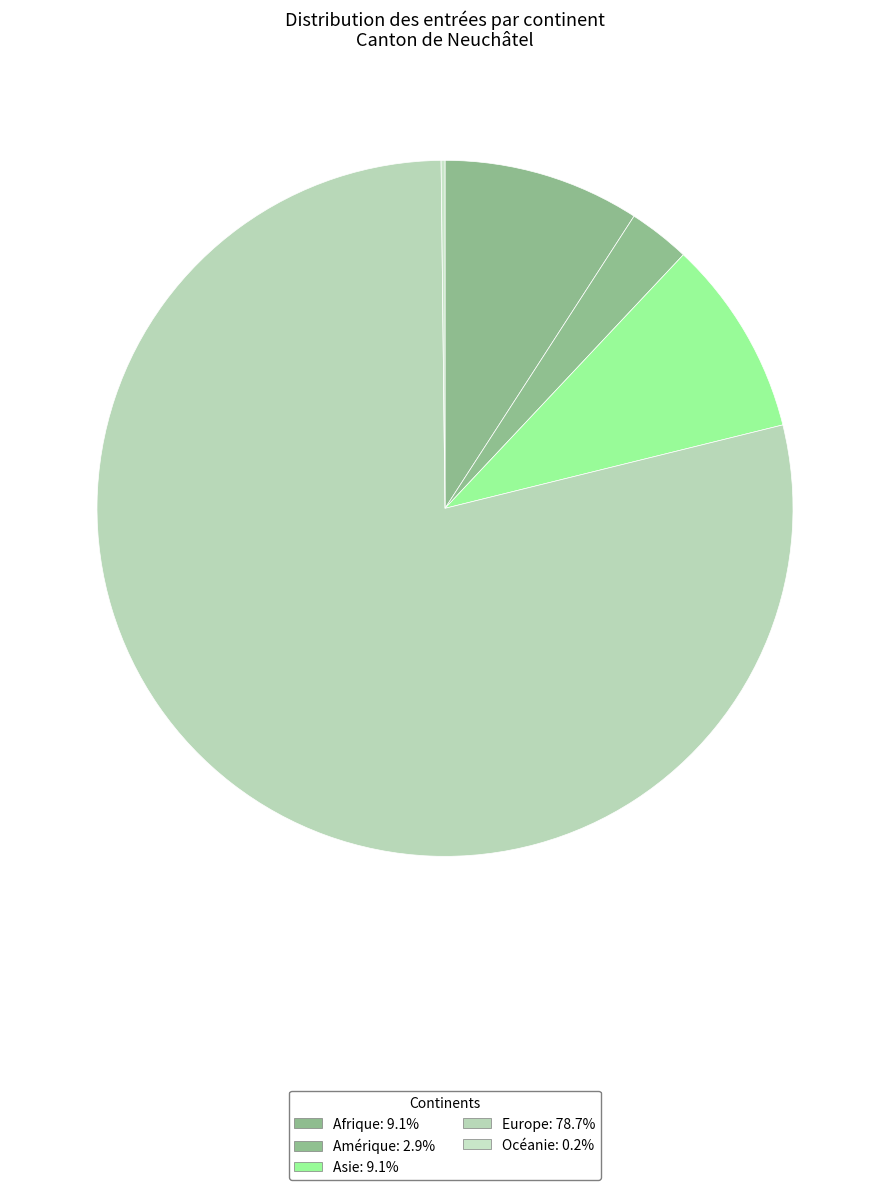

How many segments does this pie chart have?

5